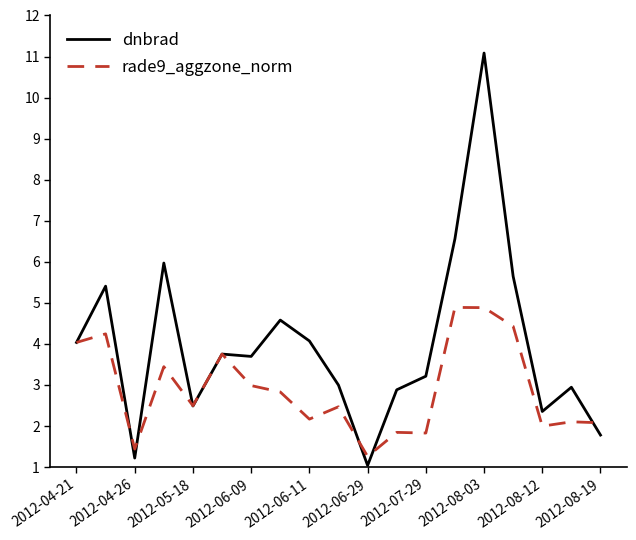

What is the average value of the dnbrad series?

4.0